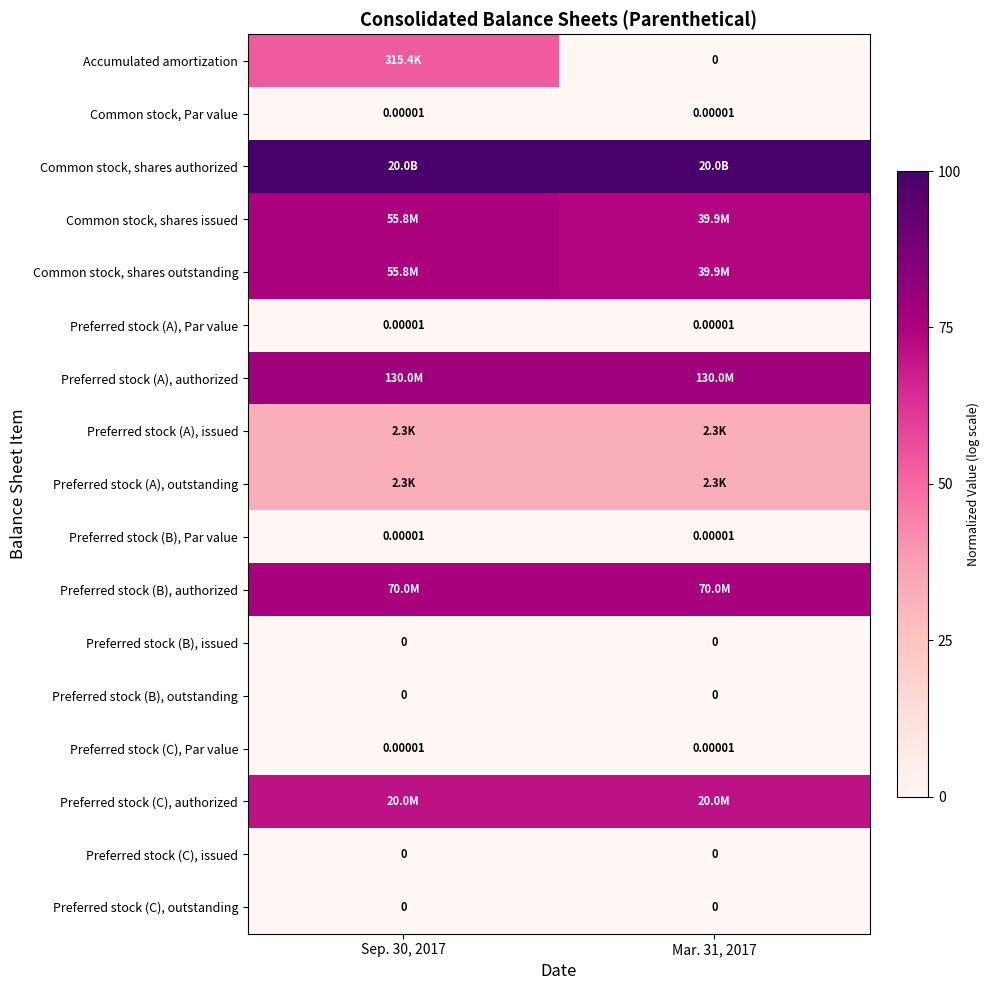

Is the value of Preferred stock (C), outstanding at Sep. 30, 2017 greater than the value of Preferred stock (A), Par value at Mar. 31, 2017?

No